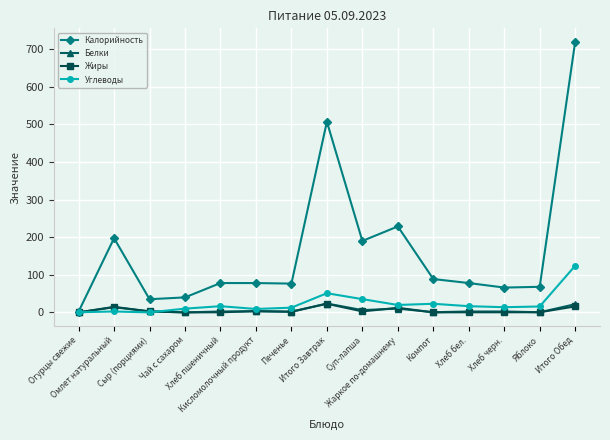

True or false: Жиры has more than 2 points higher than both neighbors.

True